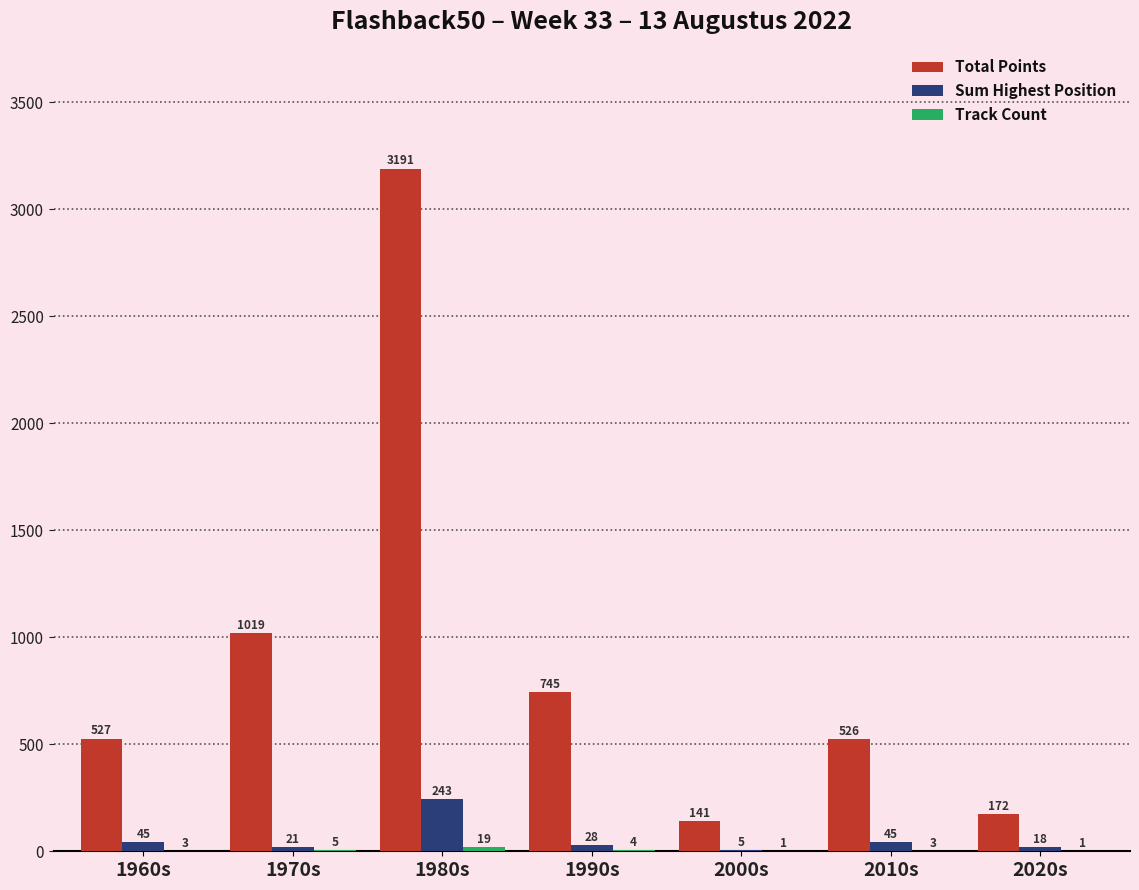

True or false: Total Points has a value of 907 at 1960s.

False